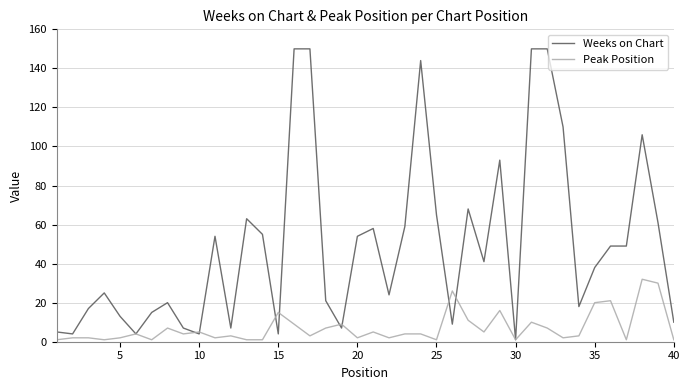

What is the minimum value shown in the chart?

1